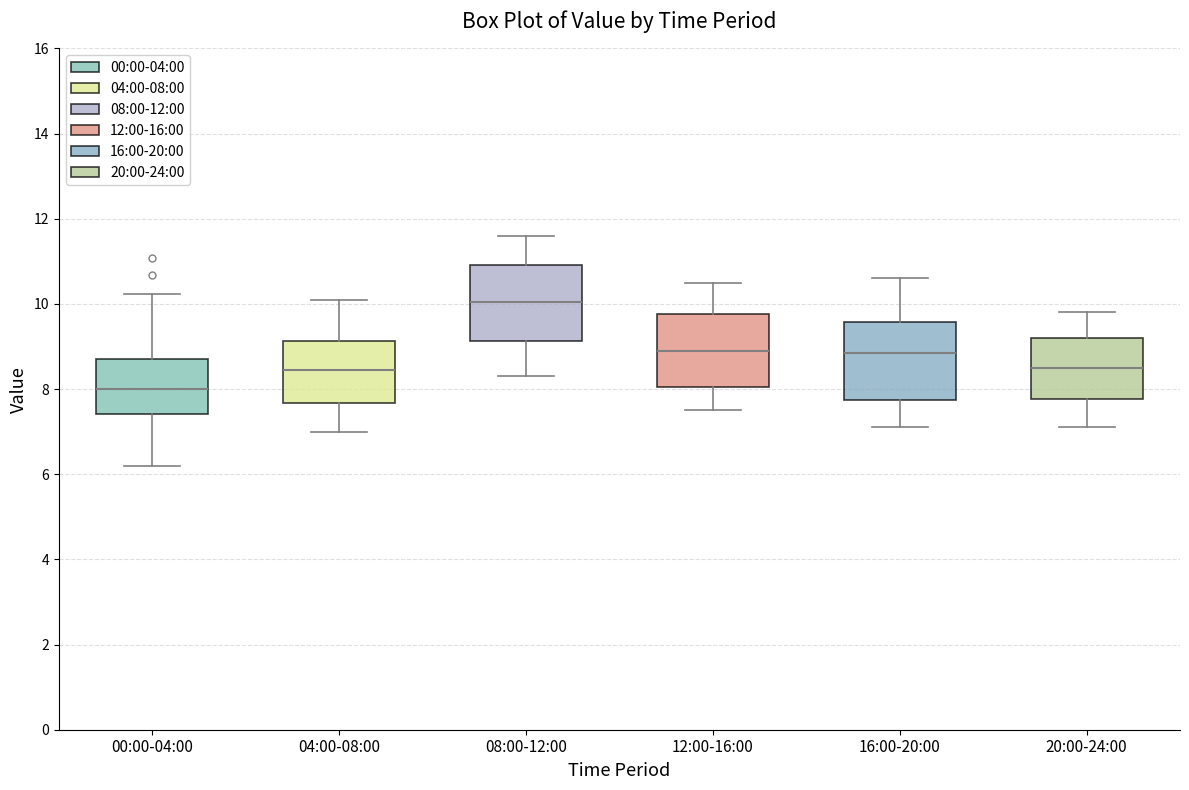

Where is the upper edge of the box for 20:00-24:00 on the y-axis? The values are not printed on the chart, so give them approximately, as read against the axis.

9.2